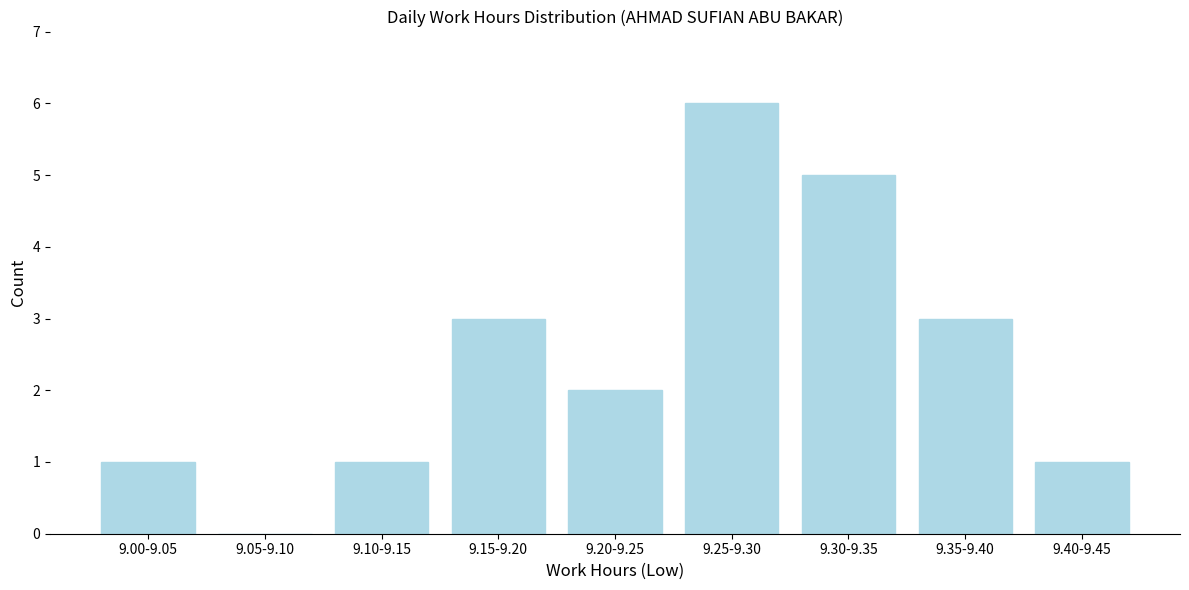

Reading left to right, extract all data points from this chart.

9.00-9.05=1	9.05-9.10=0	9.10-9.15=1	9.15-9.20=3	9.20-9.25=2	9.25-9.30=6	9.30-9.35=5	9.35-9.40=3	9.40-9.45=1